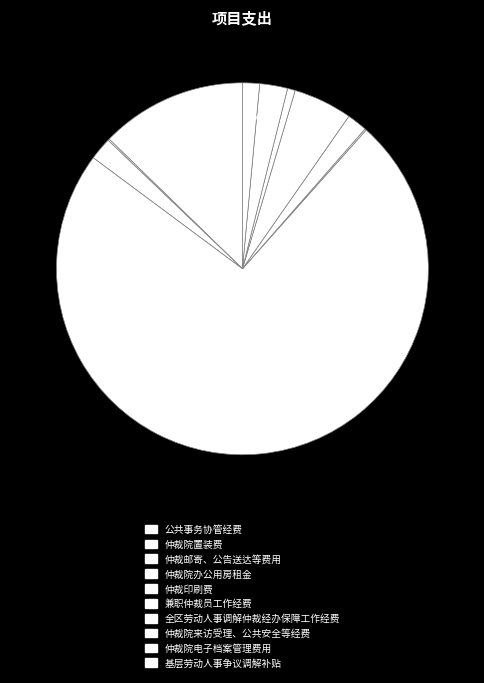

To the nearest percent, what is the average slice percentage?

10%